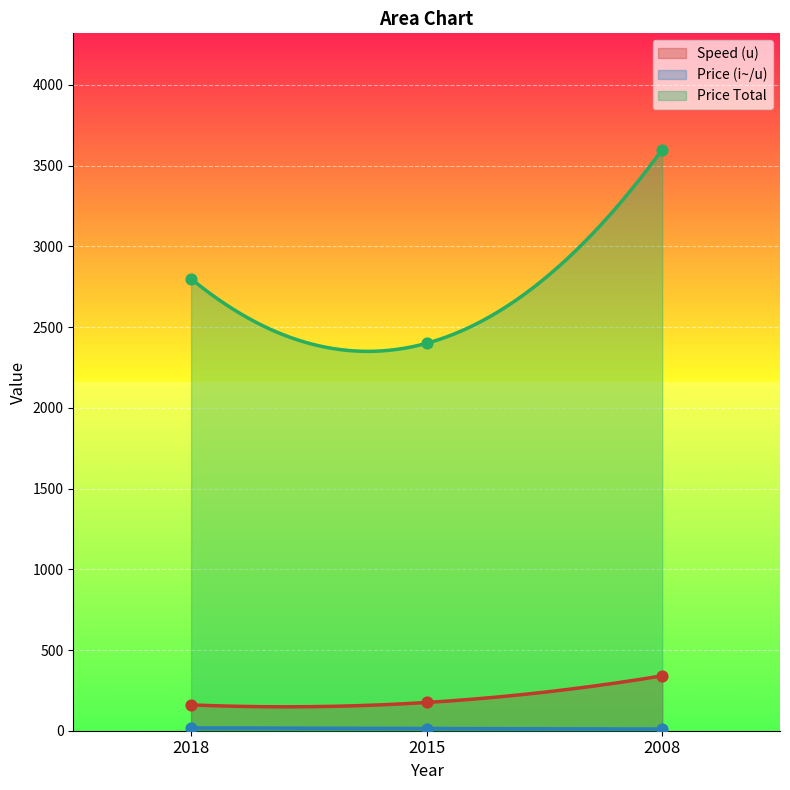

Is the value of Price (i~/u) at 2008 greater than the value of Price Total at 2008?

No